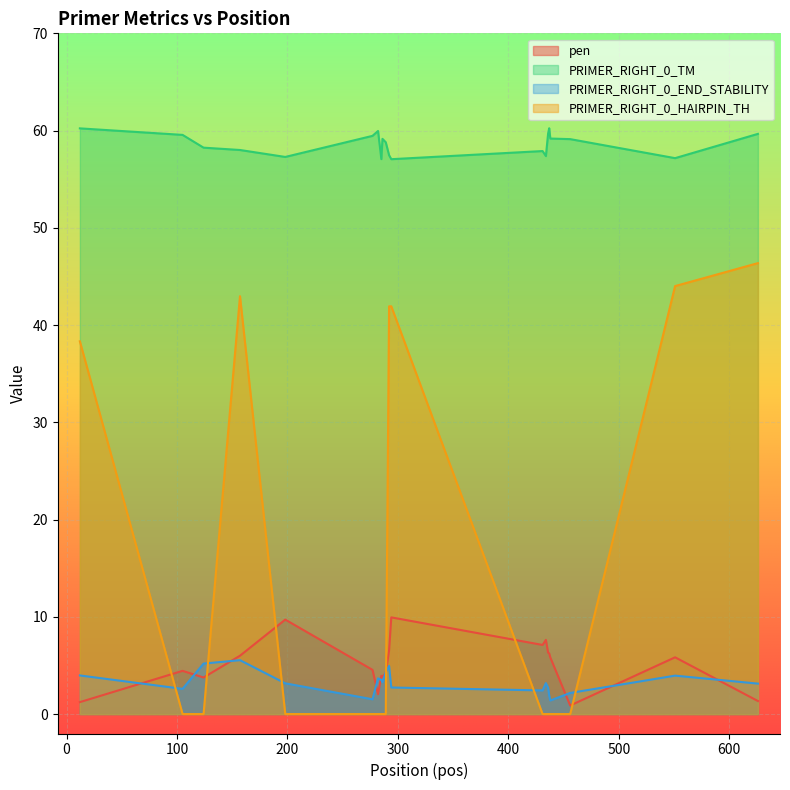

At which category is the sum across all series the highest?

157